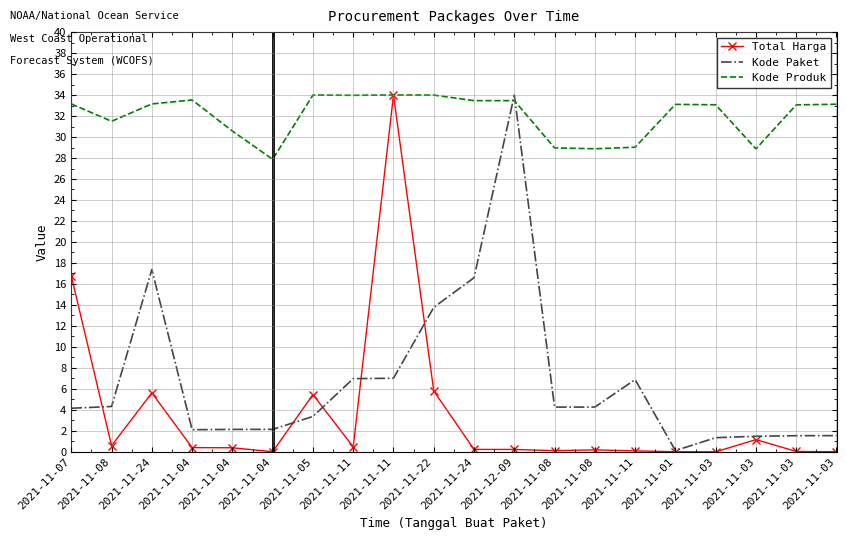

True or false: Total Harga and Kode Produk intersect in this chart.

False